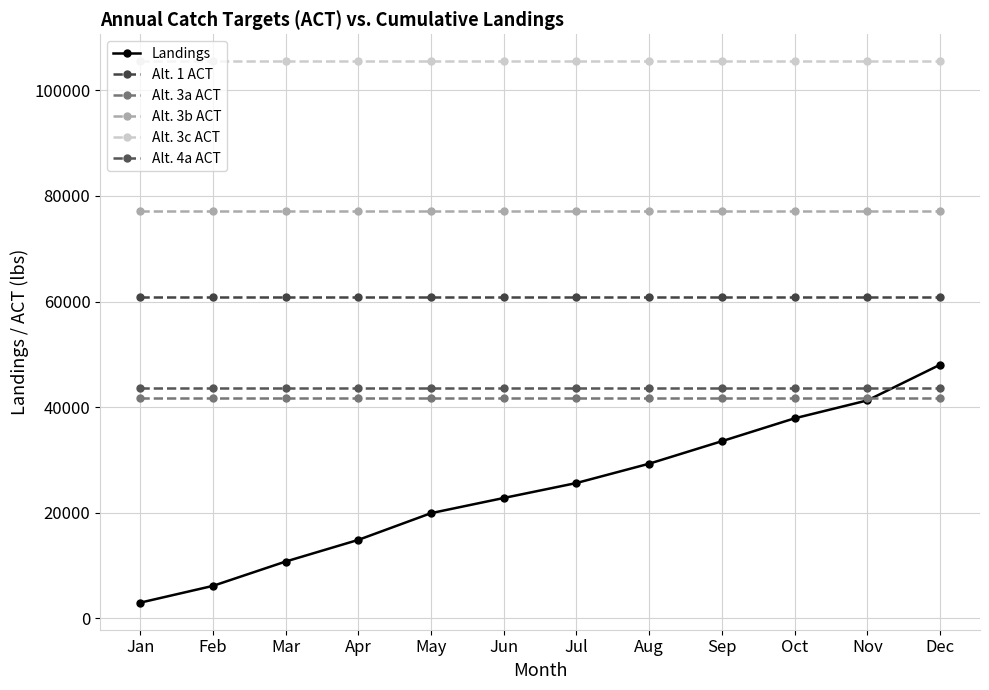

Which category has the lowest value across all series?

Jan